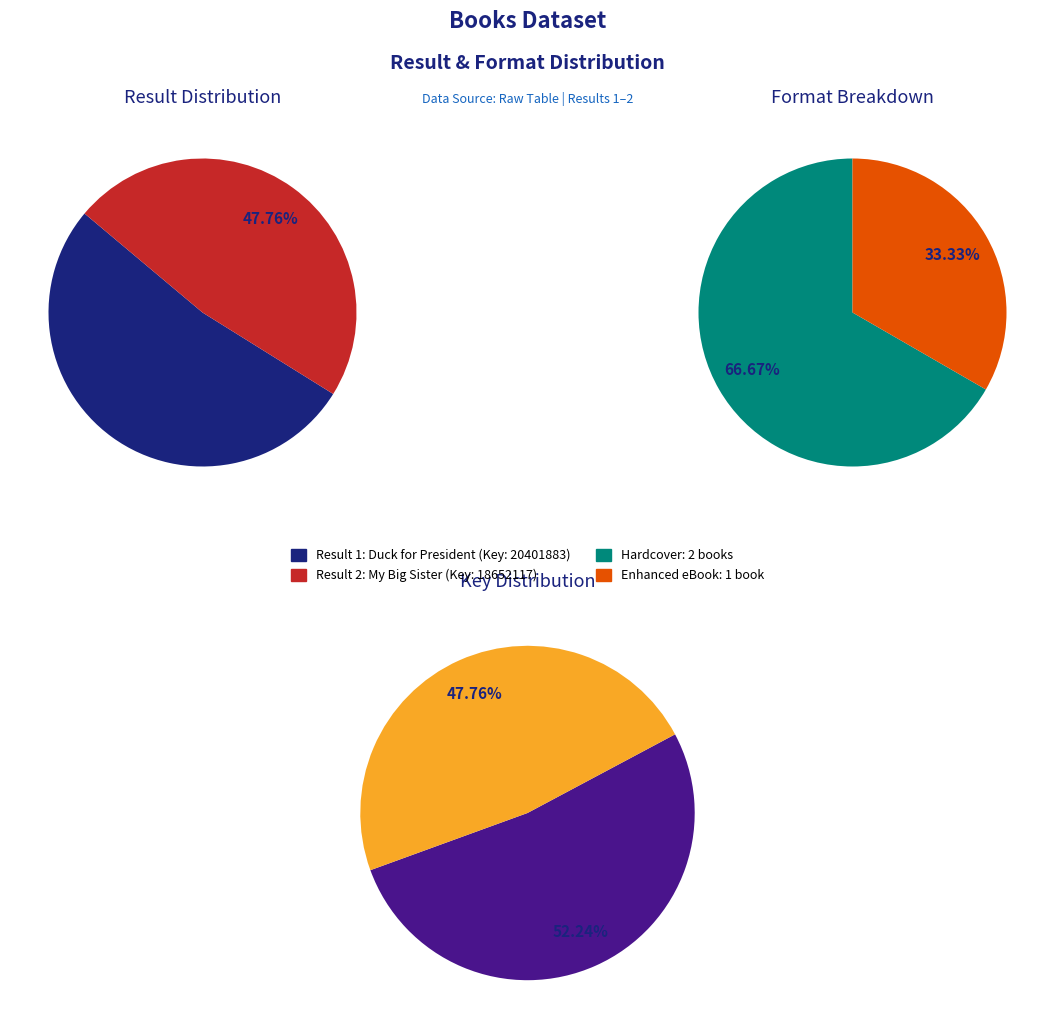

Count the number of slices in the pie.

2